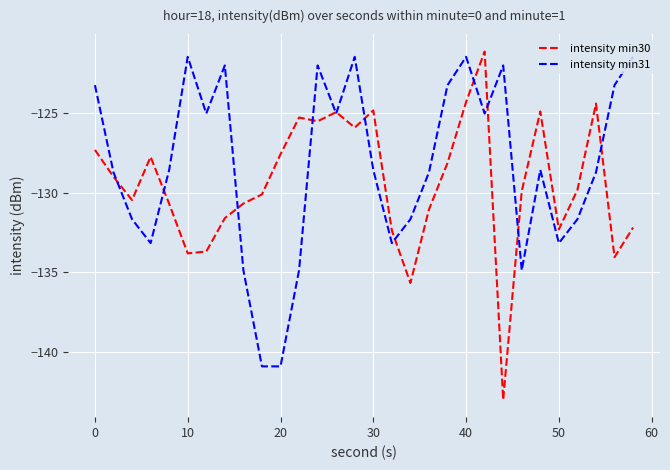

In intensity min30, how many points are higher than both neighbors (excluding endpoints)?

7